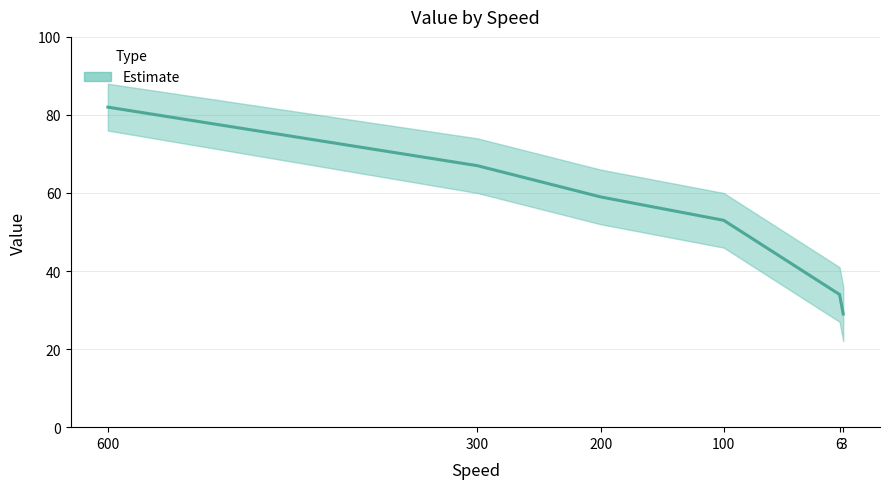

How many values are below 59?

3